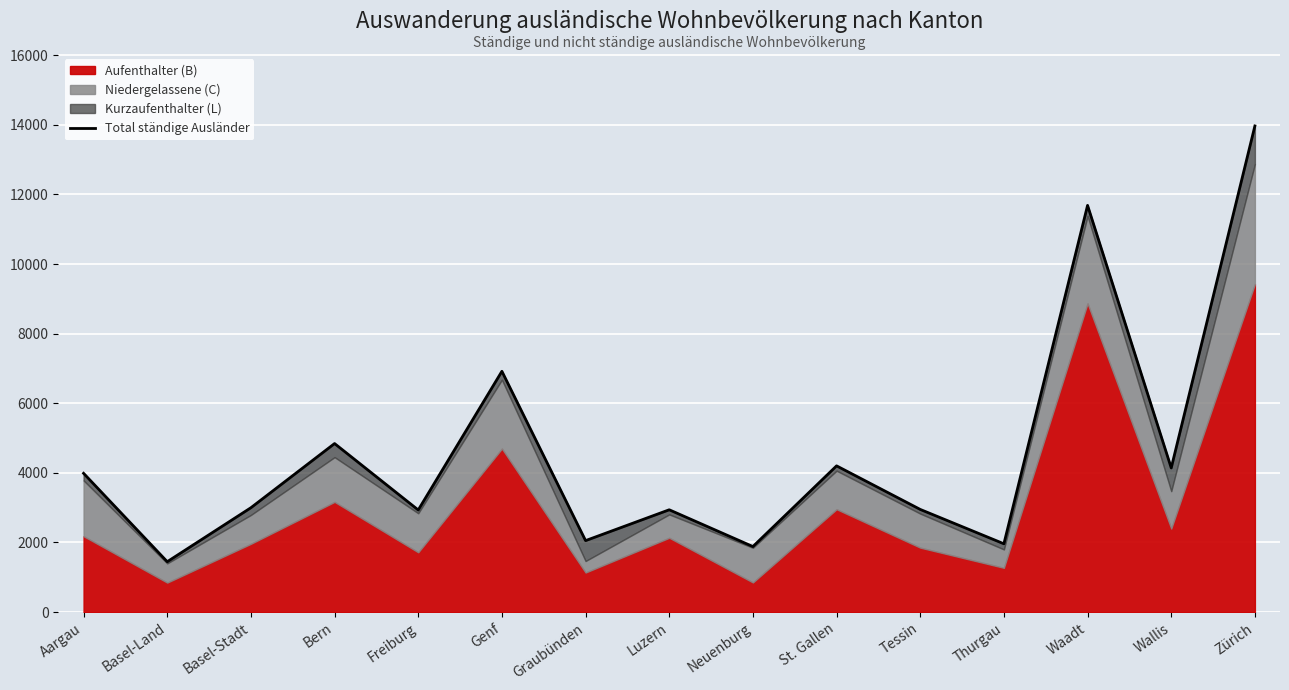

What is the smallest value displayed?

1447